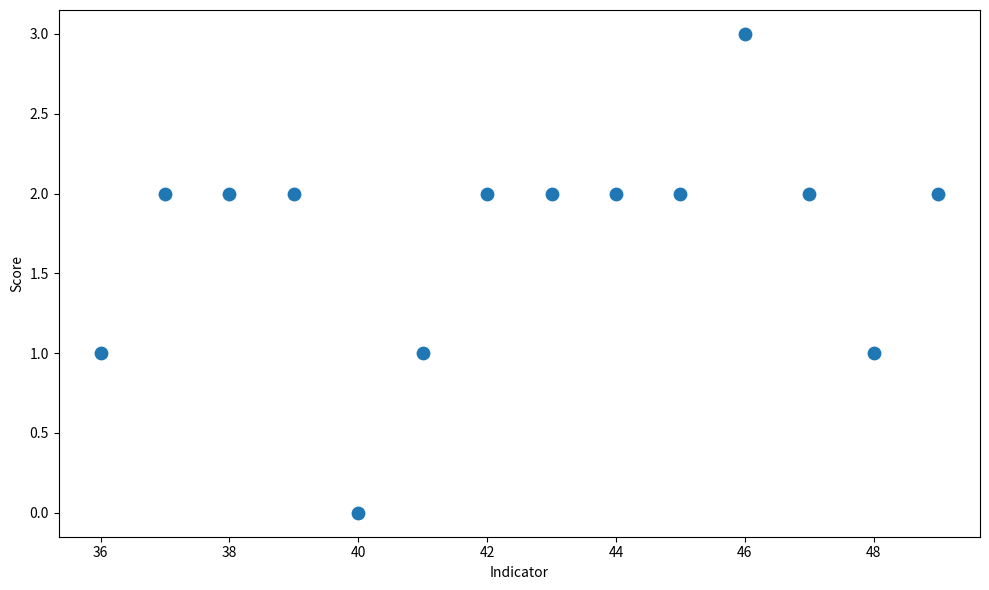

What is the range of X values (max minus min)?

13